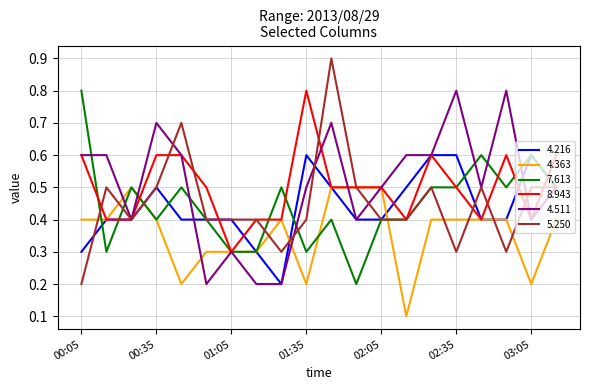

What is the maximum value shown in the chart?

0.9